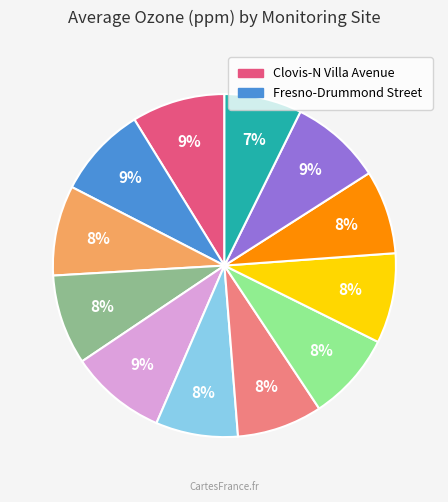

To the nearest percent, what is the average slice percentage?

8%